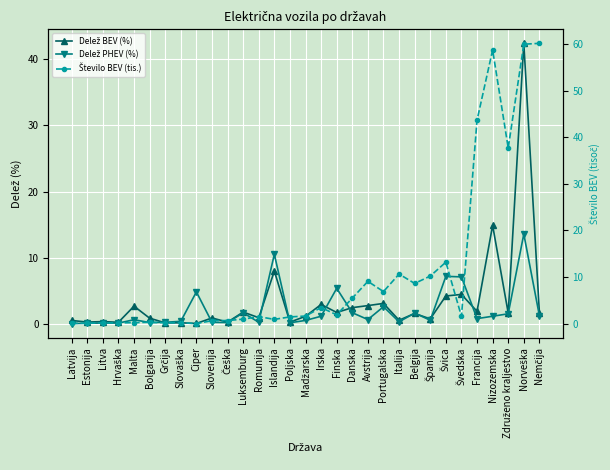

True or false: Delež BEV (%) has a value of 0.2 at Grčija.

True